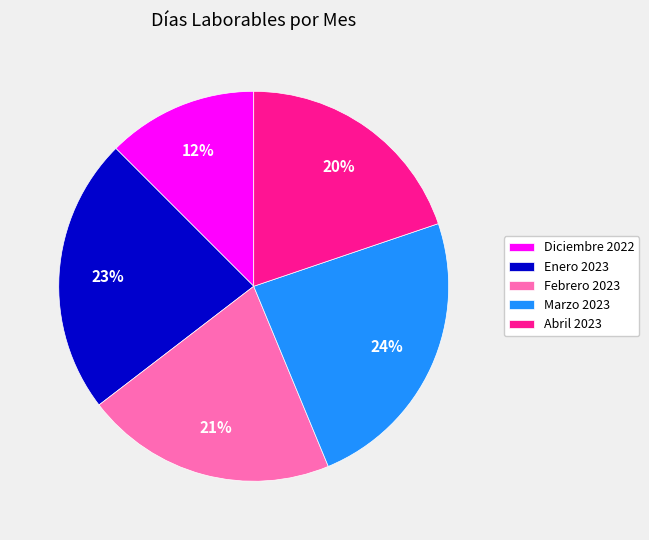

To the nearest percent, what portion does Enero 2023 represent?

23%